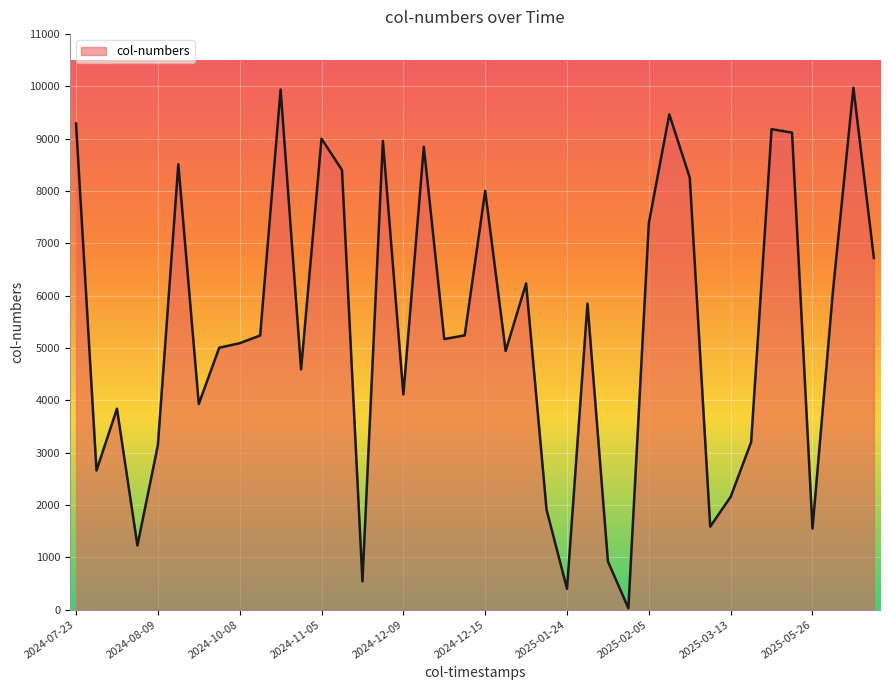

What is the maximum value shown in the chart?

9975